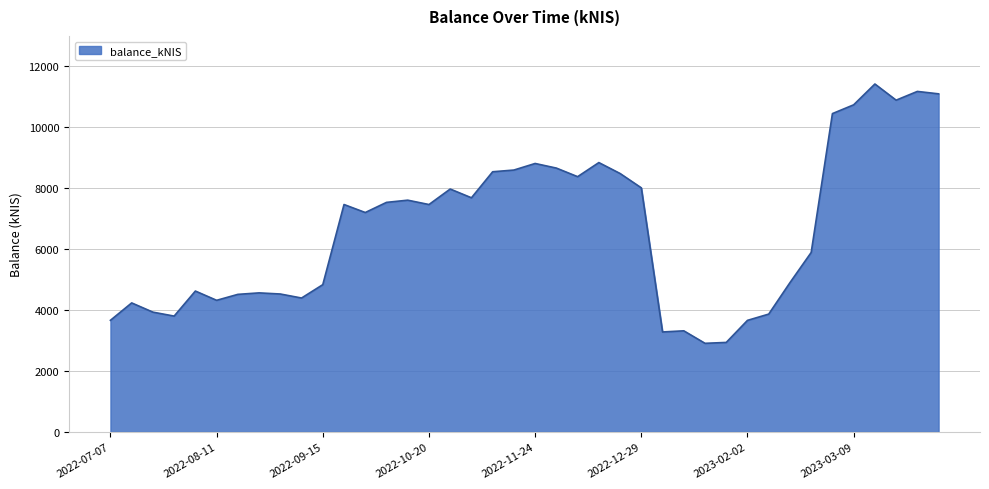

What is the maximum value shown in the chart?

11422.0